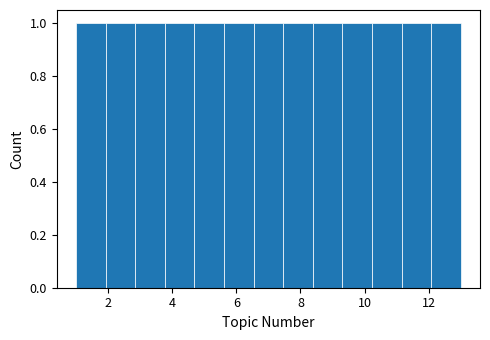

Reading left to right, transcribe this chart: for each bar, give the range it covers on the x-axis and its height. Neither the bar edges nor the heights are printed on the chart, so give them approximately, as read against the axes.

1.0 to 2.0: 1
2.0 to 2.8: 1
2.8 to 3.8: 1
3.8 to 4.6: 1
4.6 to 5.6: 1
5.6 to 6.6: 1
6.6 to 7.4: 1
7.4 to 8.4: 1
8.4 to 9.4: 1
9.4 to 10.2: 1
10.2 to 11.2: 1
11.2 to 12.0: 1
12.0 to 13.0: 1